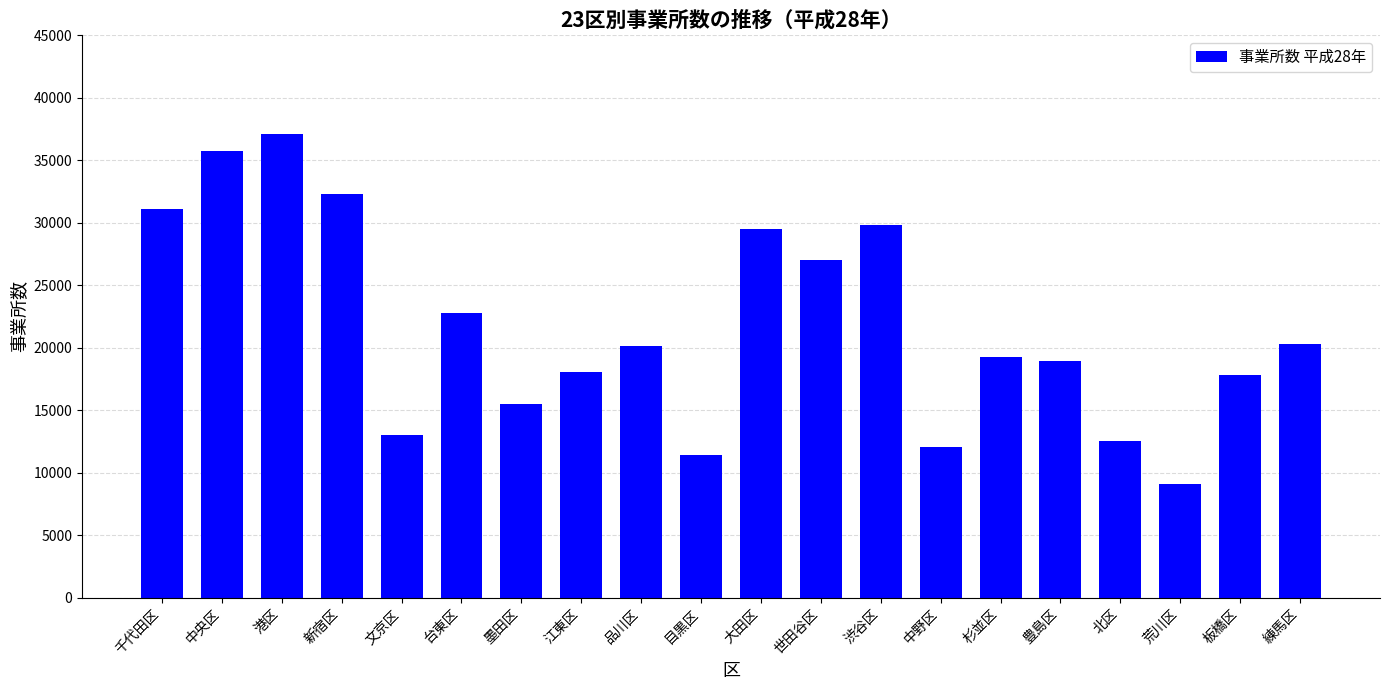

True or false: the data shows 15546 at 世田谷区.

False